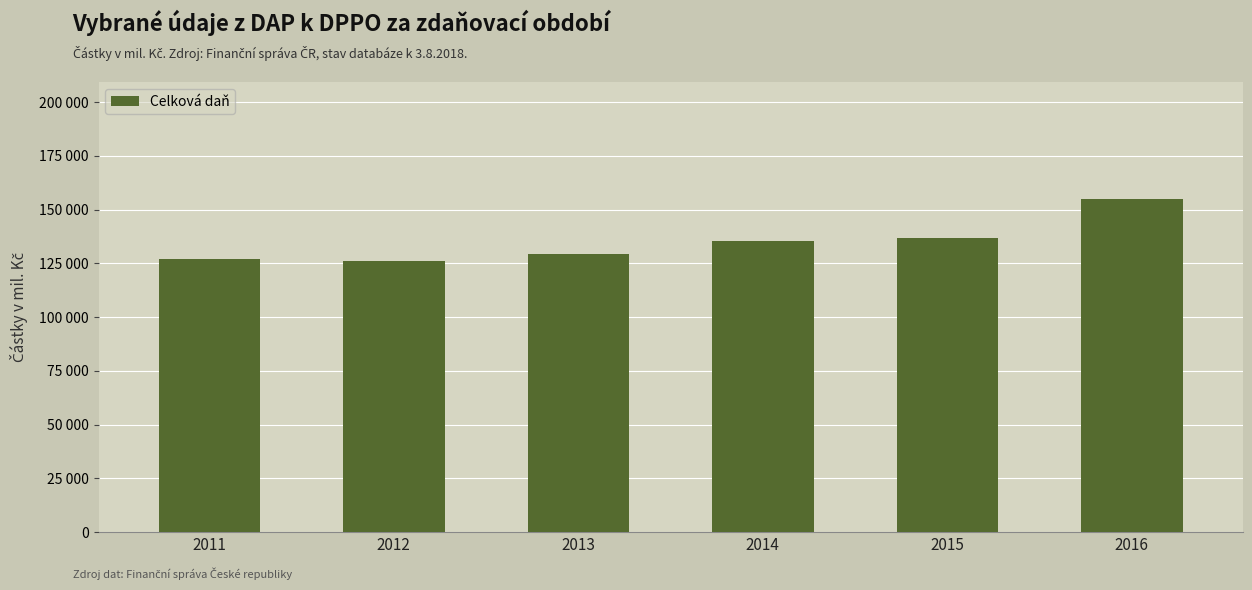

Which label corresponds to the smallest value in the chart?

2012